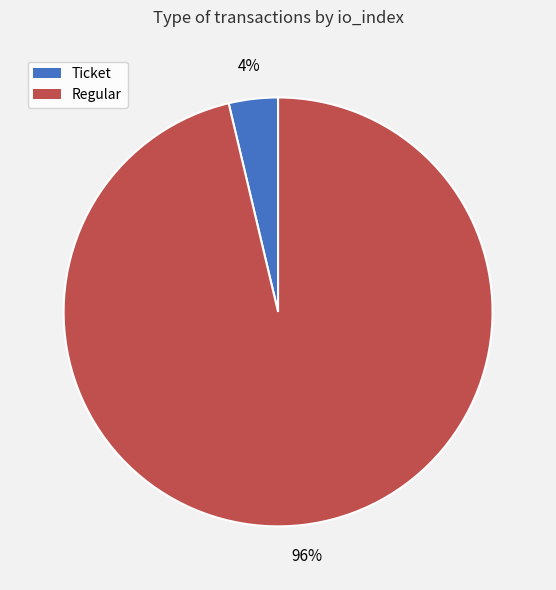

True or false: Ticket accounts for 4% of the total.

True